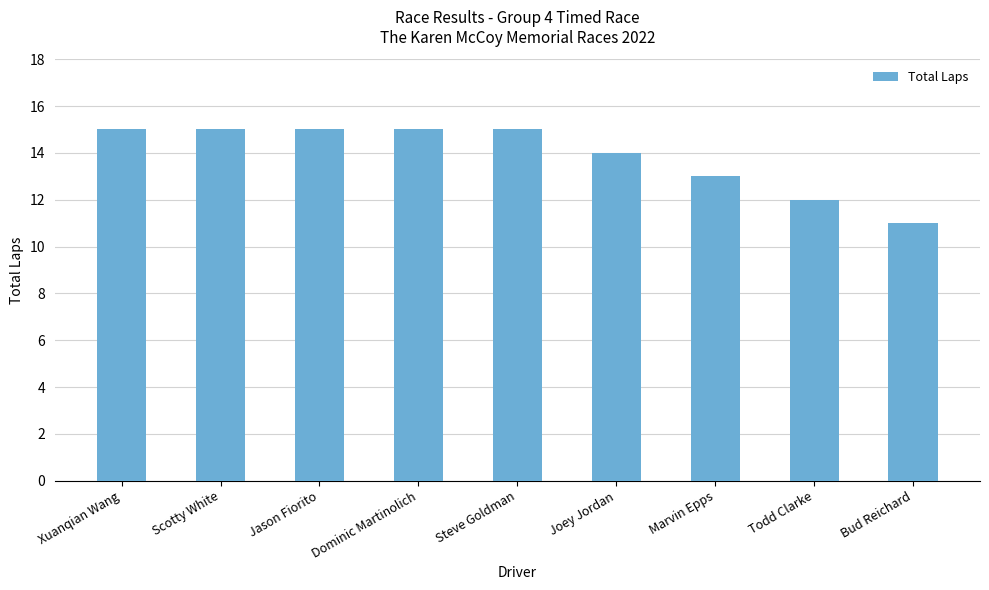

Reading right to left, transcribe all the data shown in this chart.

11	12	13	14	15	15	15	15	15